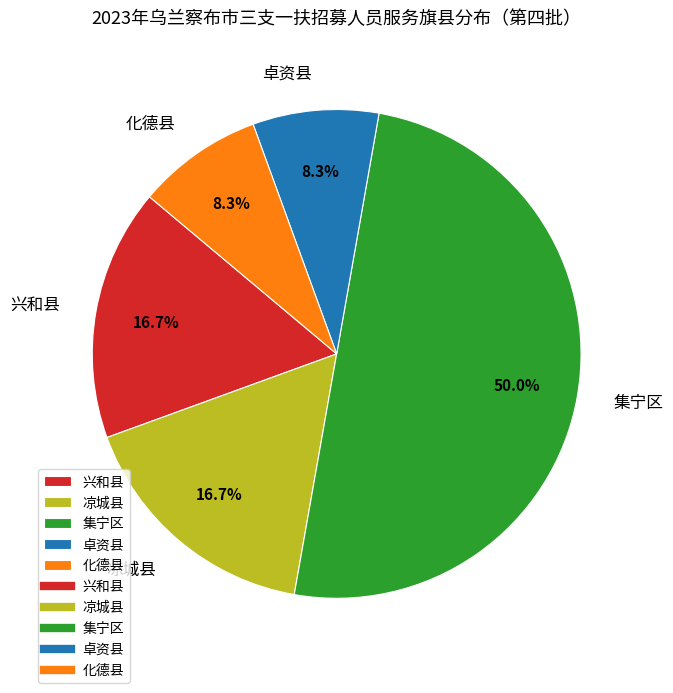

What percentage do 卓资县 and 兴和县 together represent?

25.0%